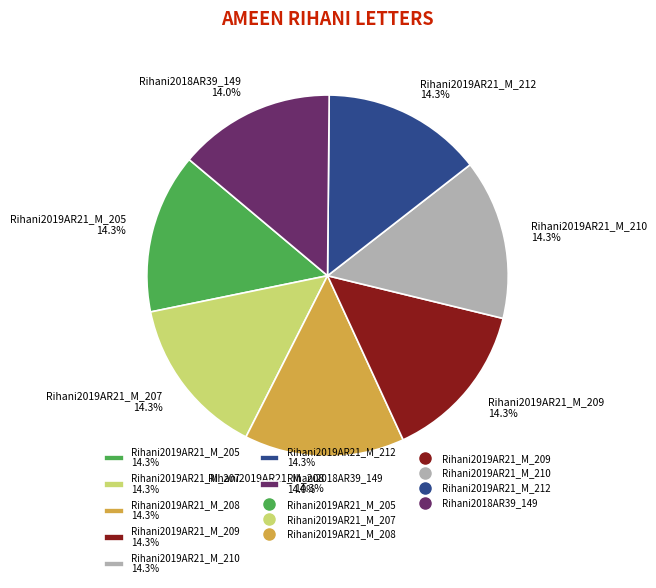

What is the ratio of the value at Rihani2019AR21_M_207 to the value at Rihani2019AR21_M_210?

1.0